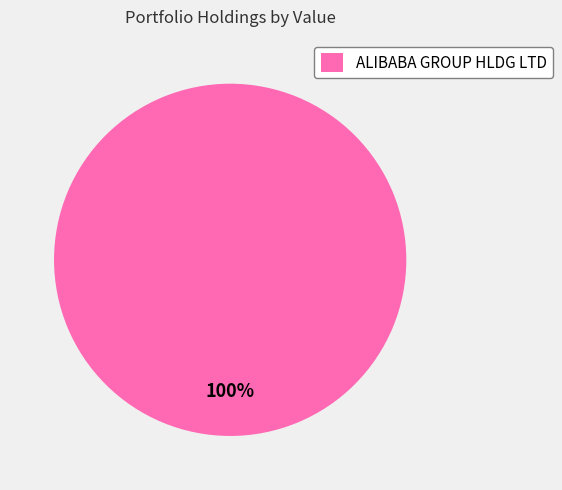

Rank the categories by value from highest to lowest.

ALIBABA GROUP HLDG LTD